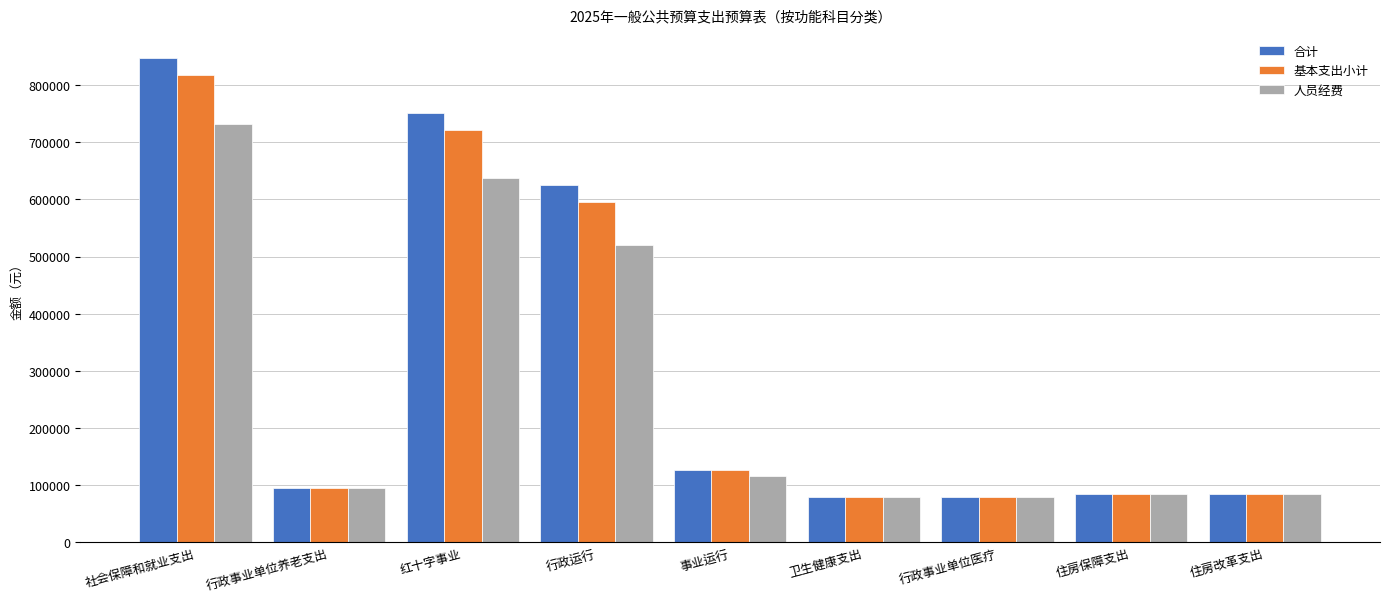

How many data points in 人员经费 are less than 94626?

4